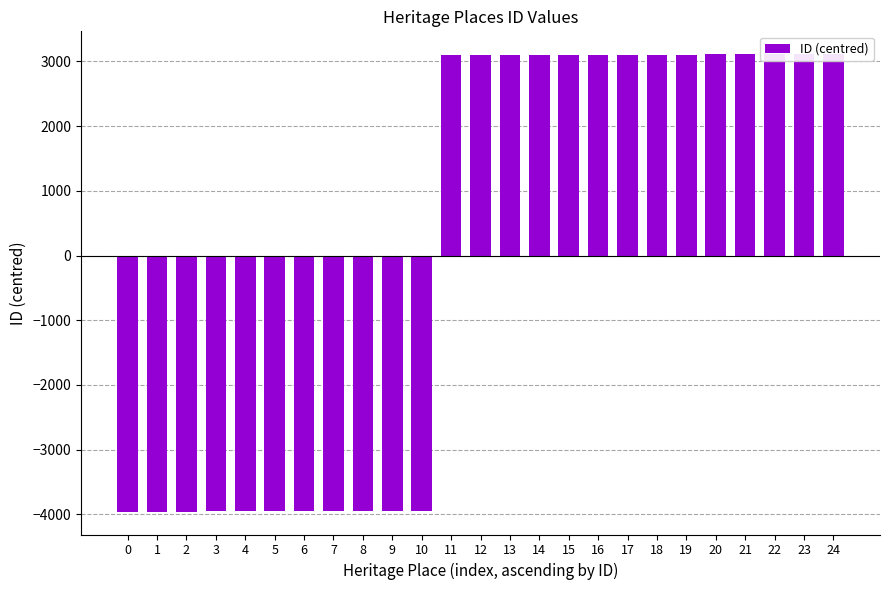

How many negative values are there?

11